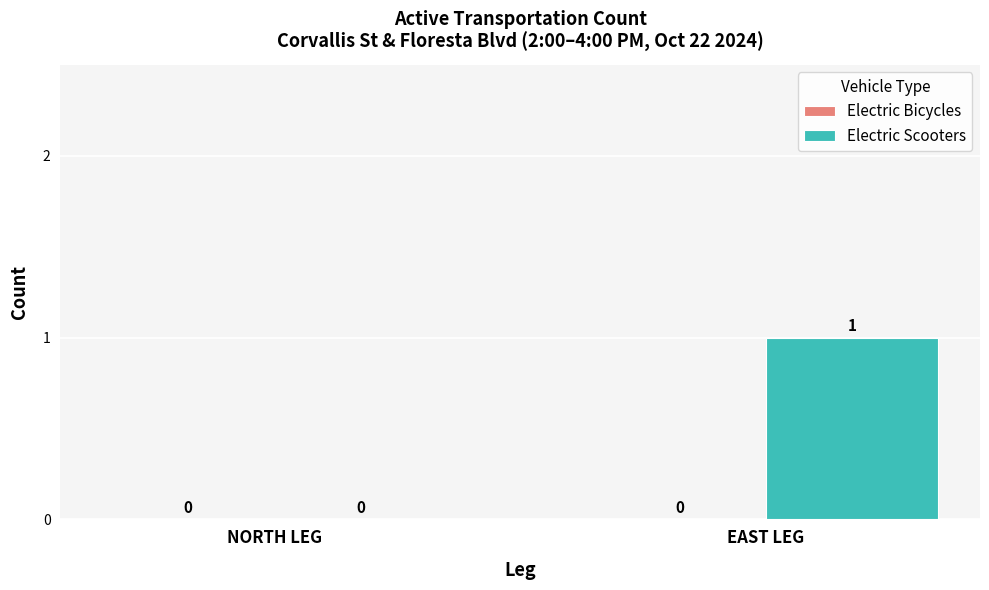

Is it true that the value at NORTH LEG is -1?

False